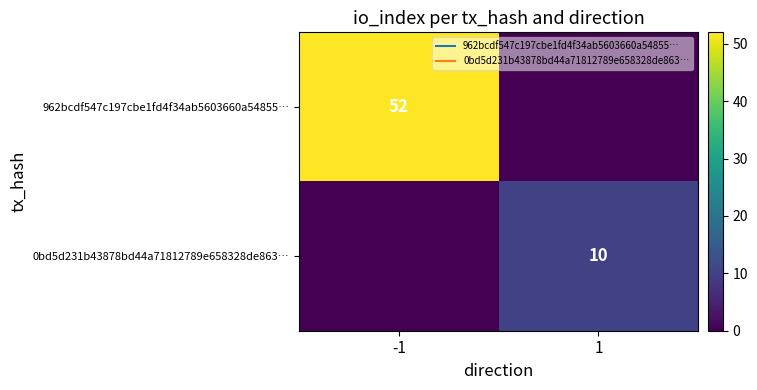

Between -1 and 1, which series saw the biggest shift?

962bcdf547c197cbe1fd4f34ab5603660a54855…